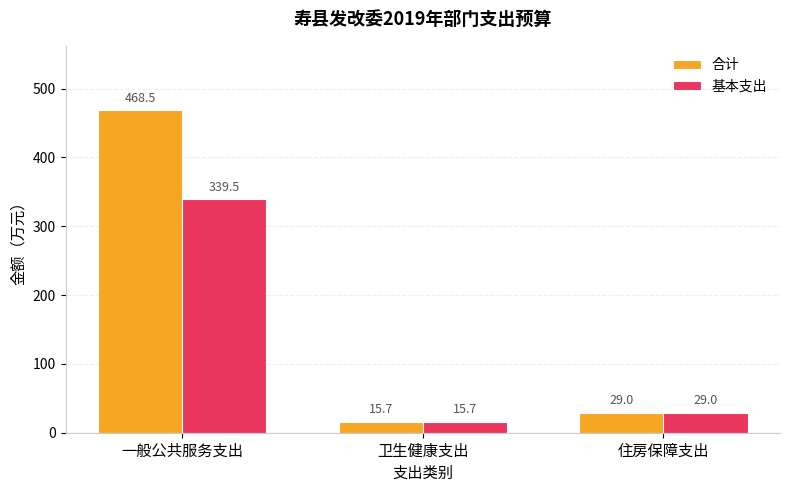

Count the number of data series in this chart.

2